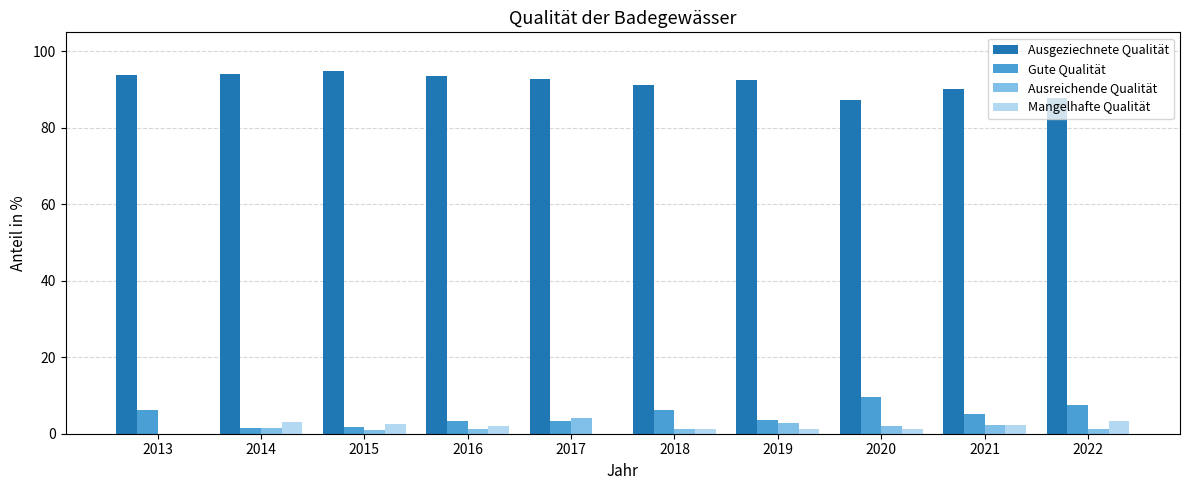

What is the sum of all Mangelhafte Qualität values?

16.9